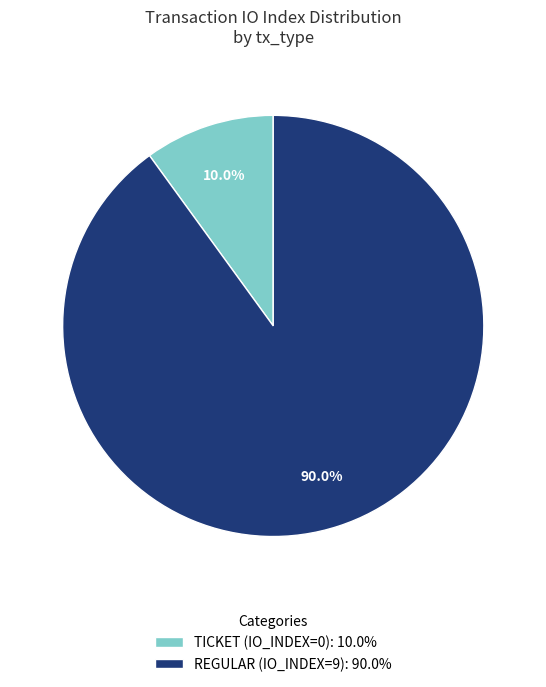

Count the number of slices in the pie.

2